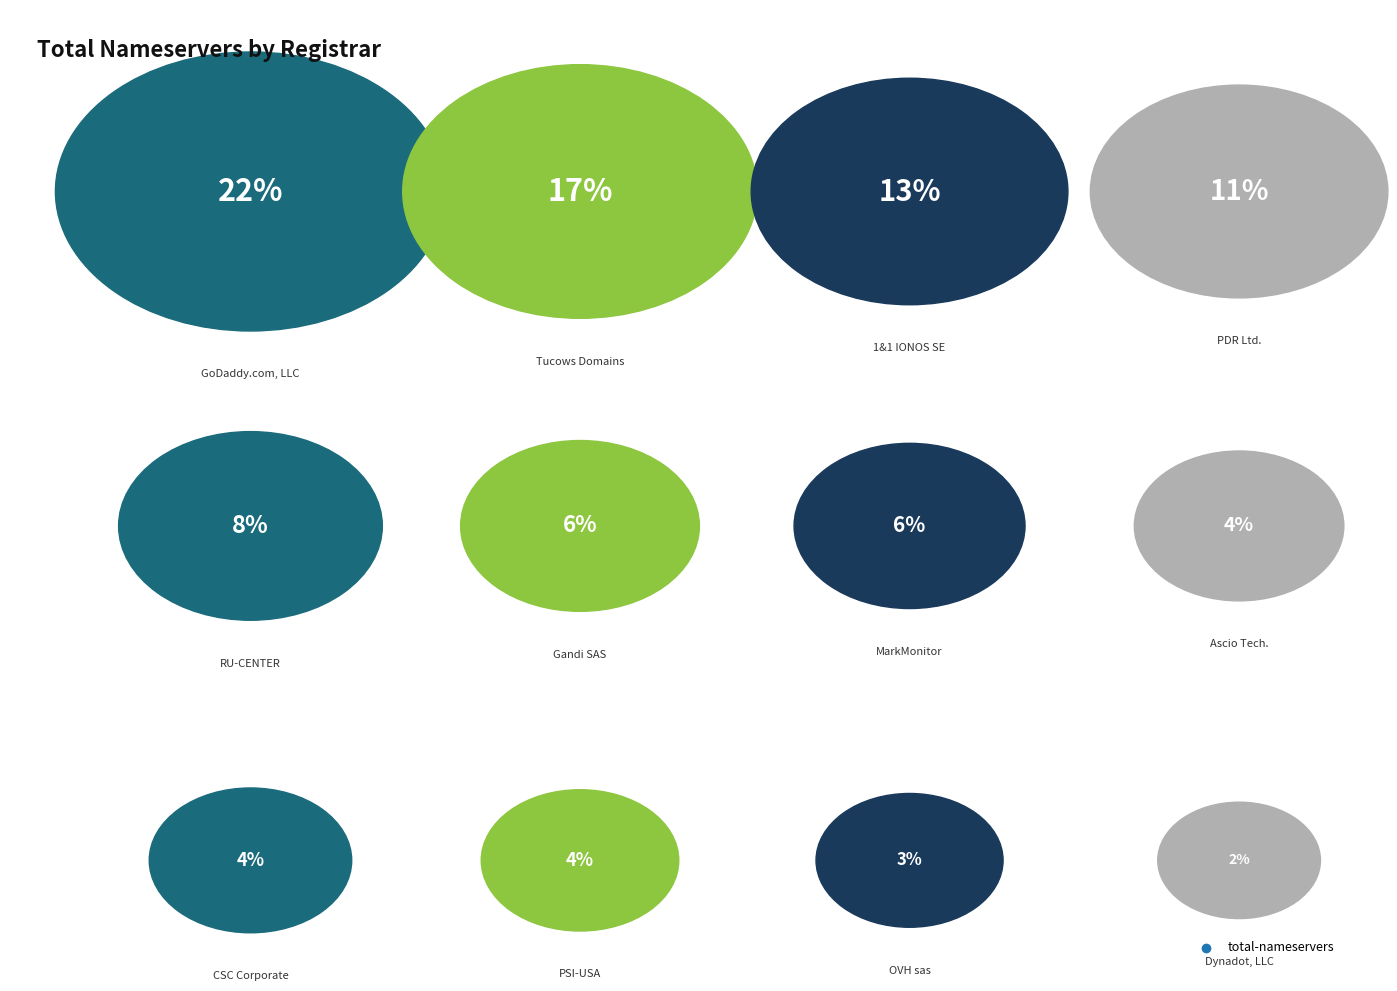

Does GoDaddy.com, LLC represent more than half of the total?

No